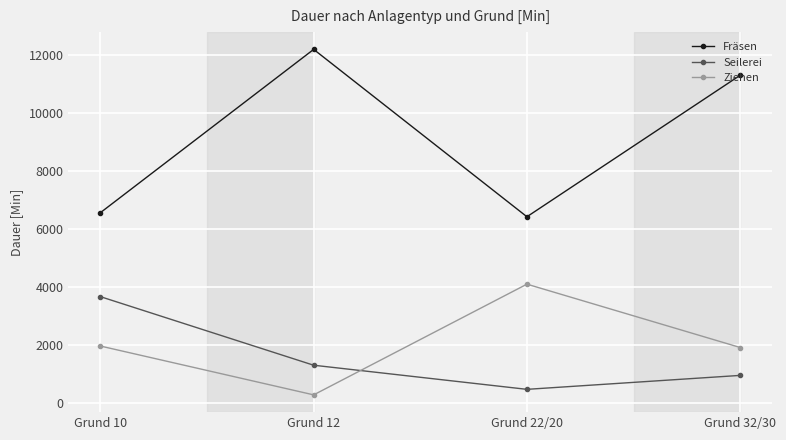

True or false: Ziehen has a value of 1970 at Grund 10.

True